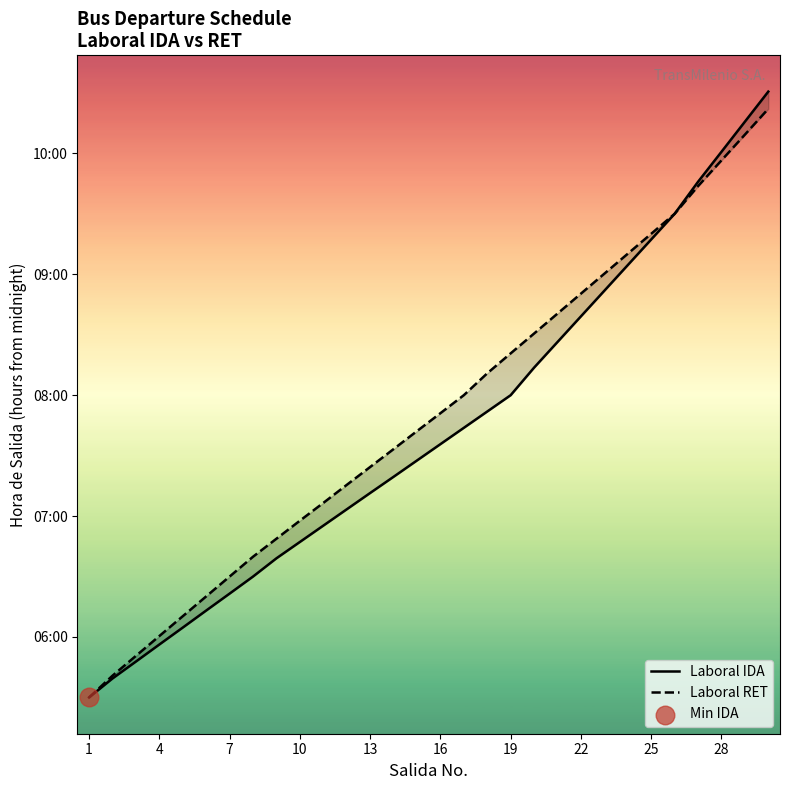

Is the value of Laboral RET at 28 greater than the value of Laboral IDA at 25?

Yes